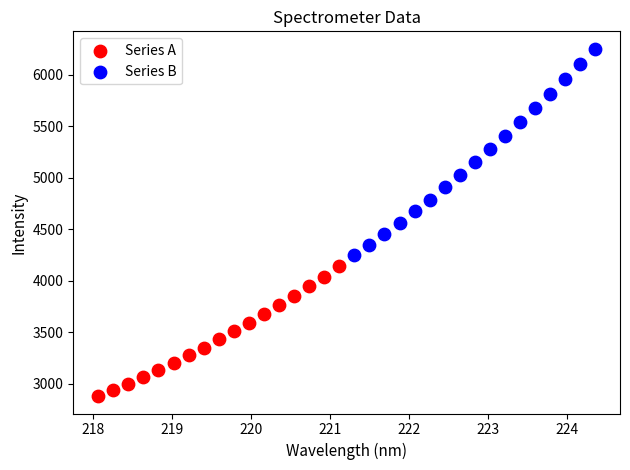

Which series has the widest spread of Y values?

Series B